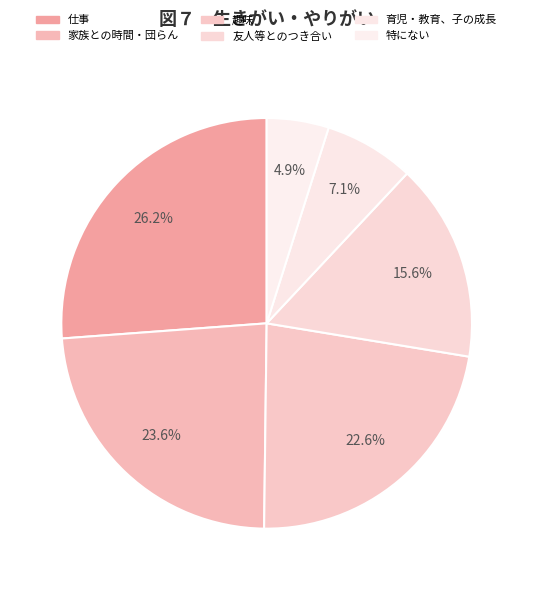

How many segments does this pie chart have?

6